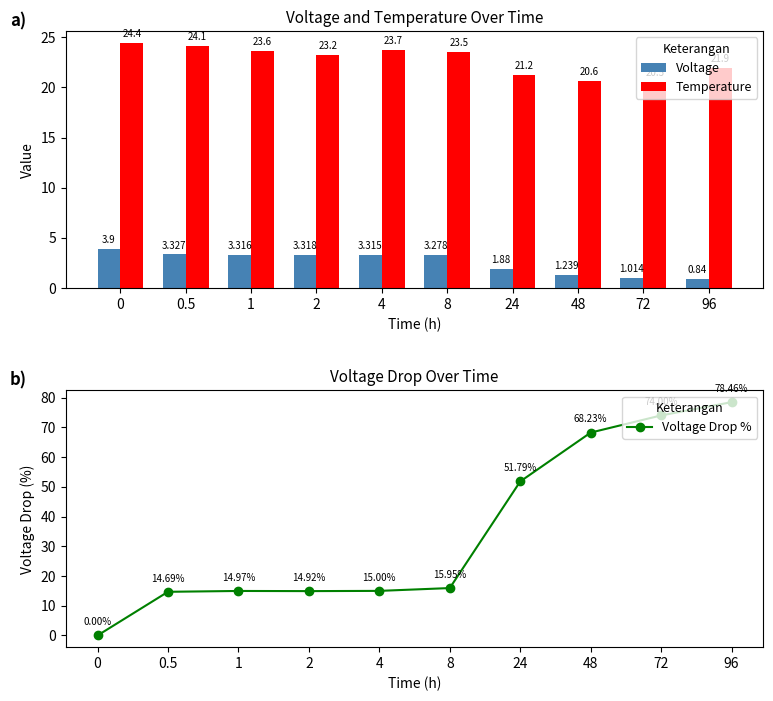

What is the average value of the Voltage series?

2.5